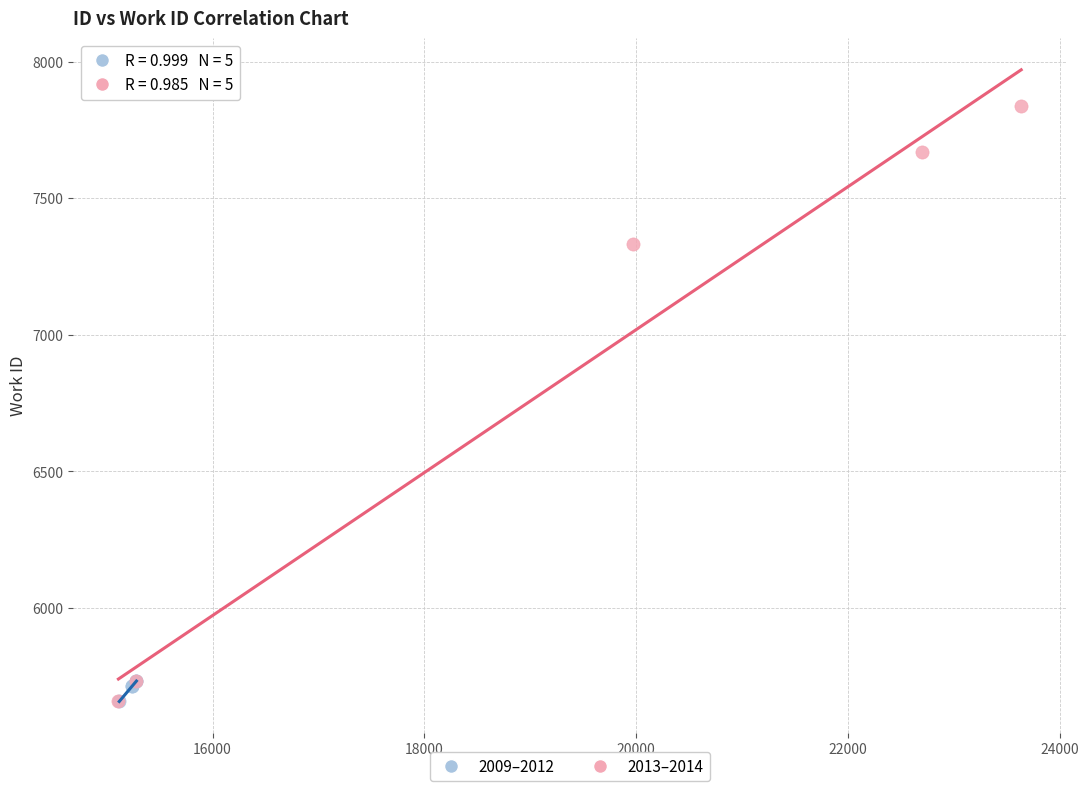

Which series contains the highest Y value?

2013–2014